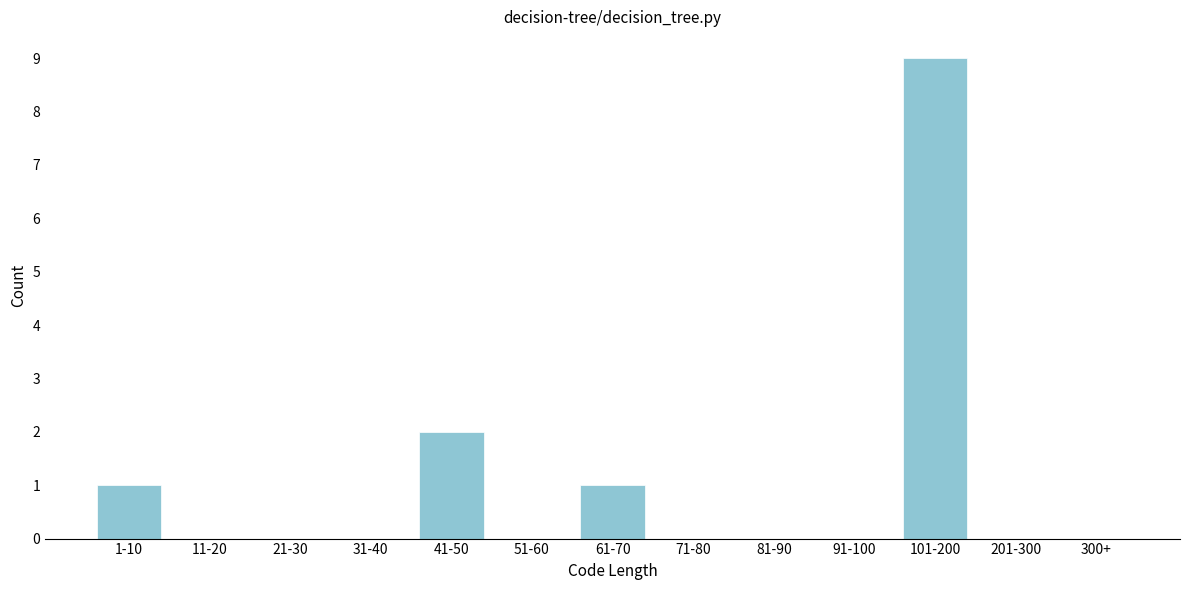

Reading left to right, extract all data points from this chart.

1-10=1	11-20=0	21-30=0	31-40=0	41-50=2	51-60=0	61-70=1	71-80=0	81-90=0	91-100=0	101-200=9	201-300=0	300+=0